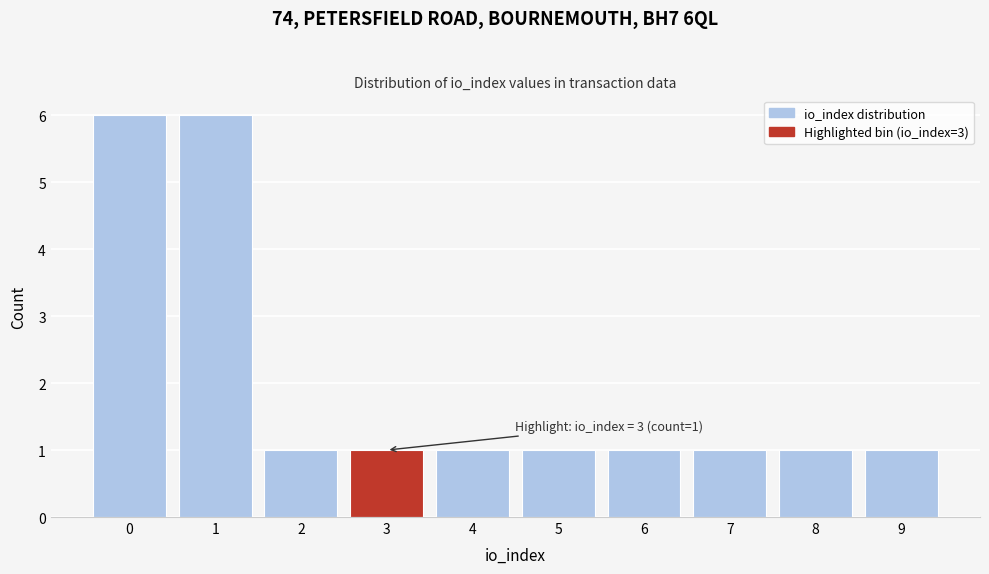

Reading left to right, what are all the values shown in this chart?

6	6	1	1	1	1	1	1	1	1